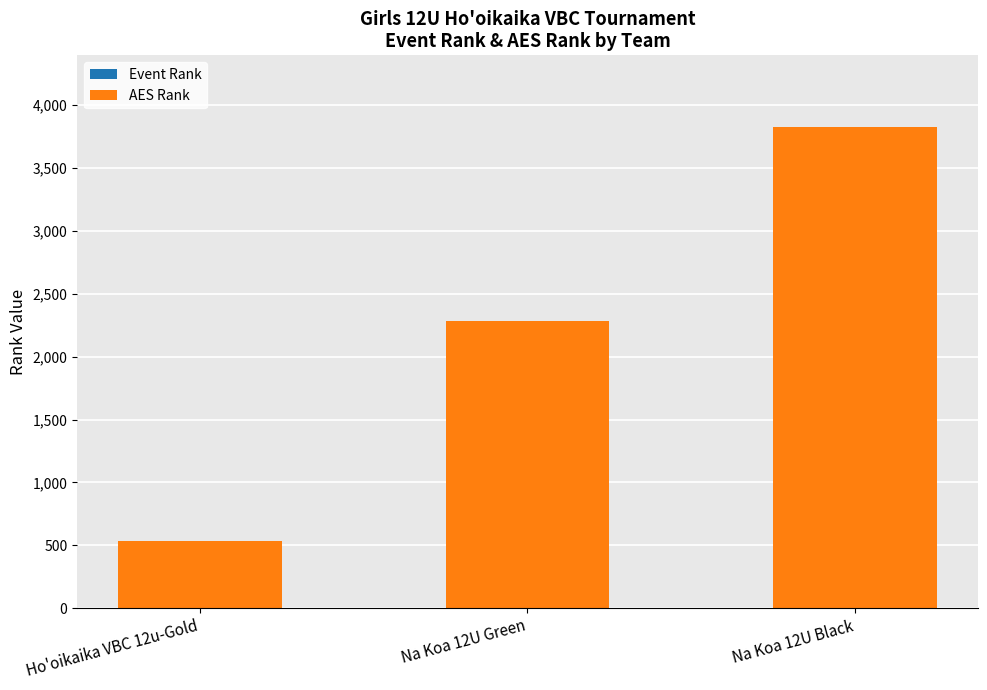

The Event Rank series shows 2 at Na Koa 12U Green. True or false?

True